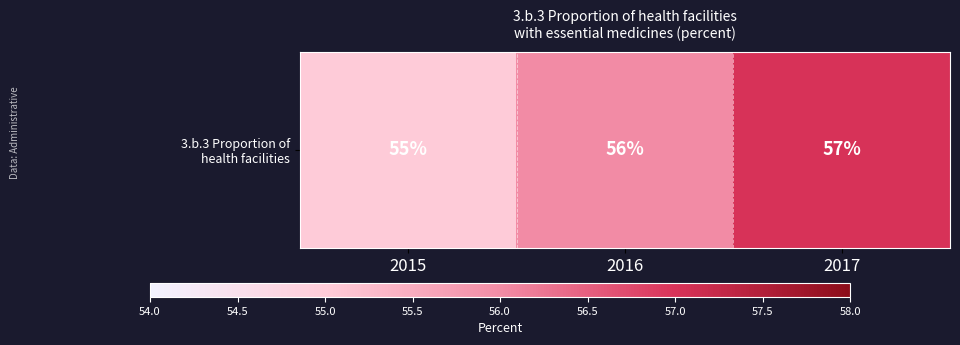

List the labels in order of value, largest first.

2017, 2016, 2015